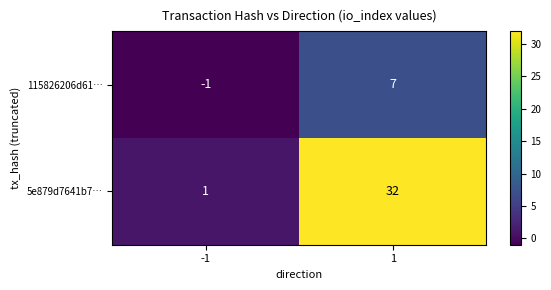

Which series has the largest total across all categories?

5e879d7641b7…